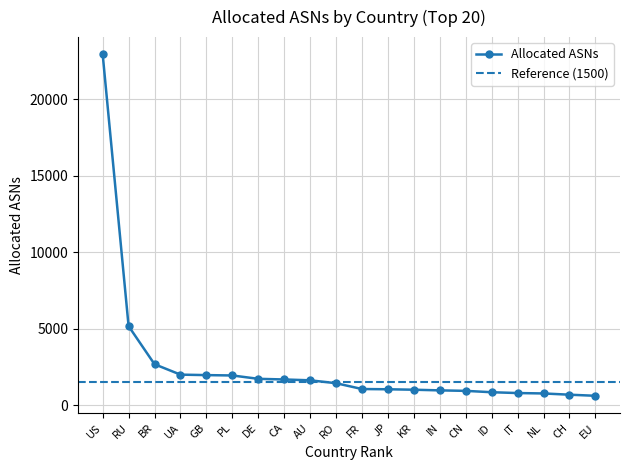

Reading left to right, extract all data points from this chart.

22958	5175	2685	2004	1973	1950	1730	1688	1633	1444	1063	1047	1018	975	943	854	800	774	692	621